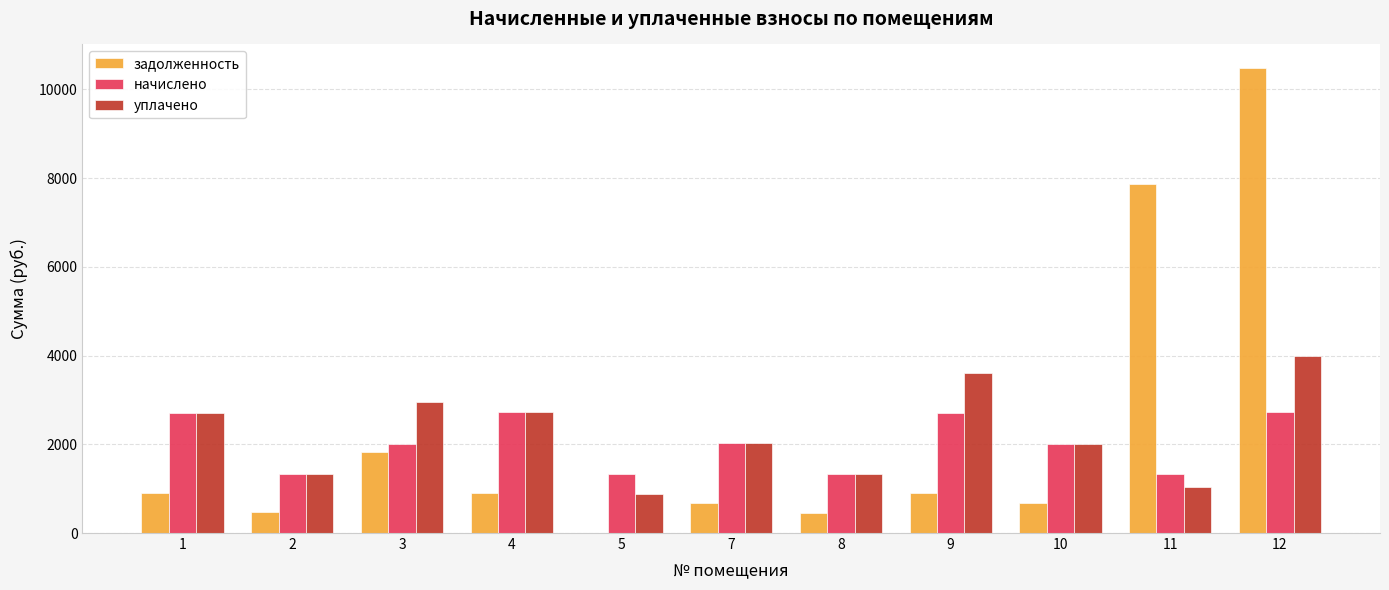

The value of начислено at 9 is 2701.8. True or false?

True